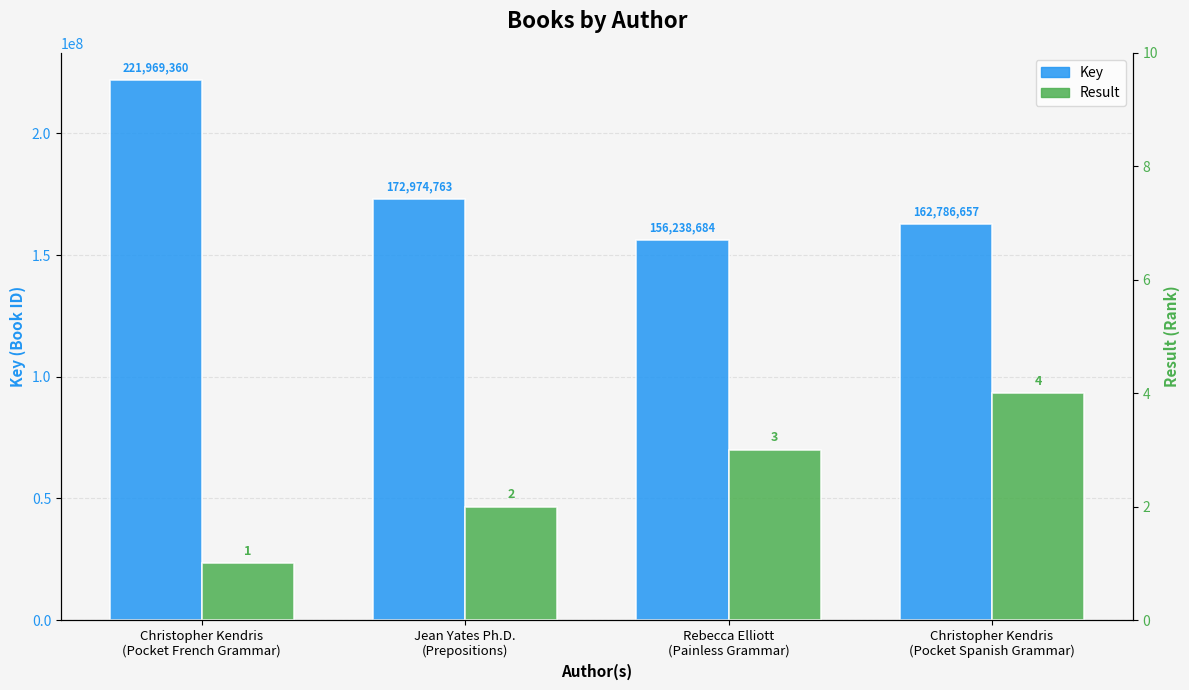

Is the value of Result at Jean Yates Ph.D.
(Prepositions) greater than the value of Key at Christopher Kendris
(Pocket French Grammar)?

No